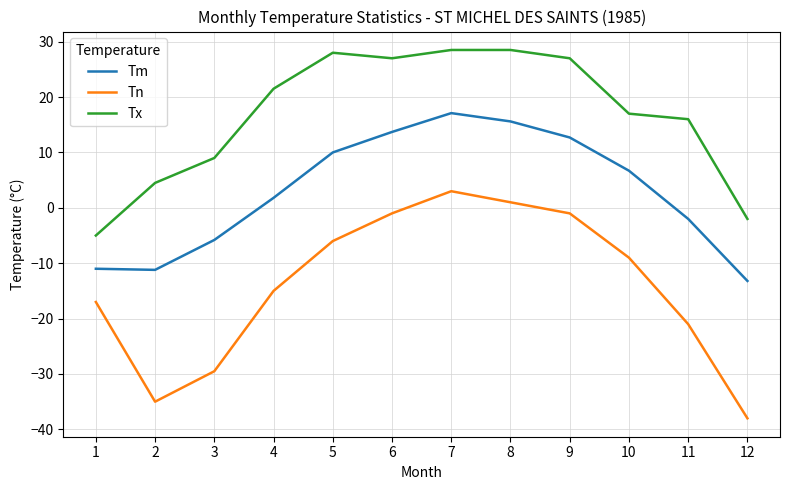

True or false: Tm and Tx cross at least once.

False